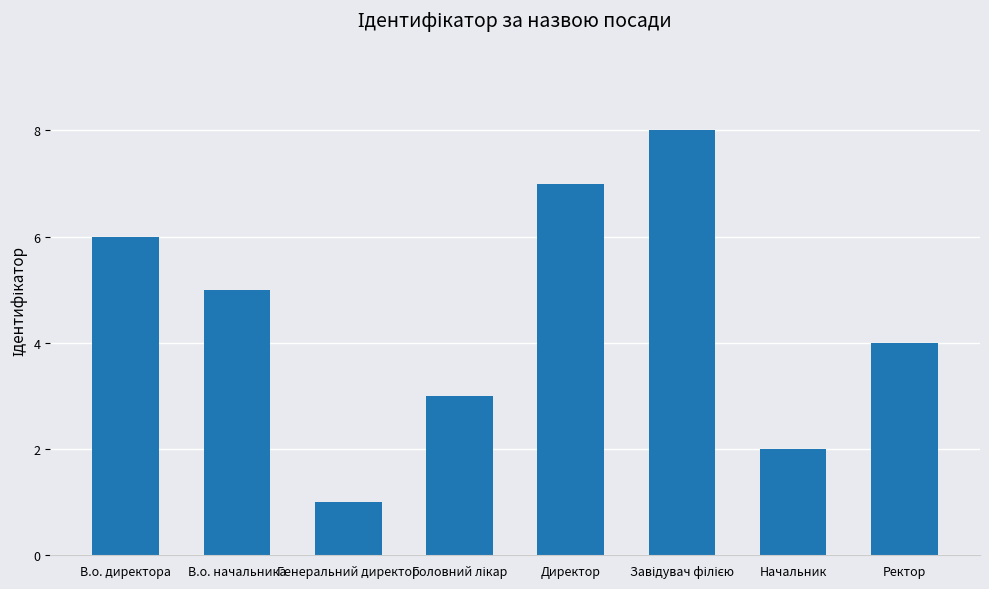

Approximately how many times larger is the value at Директор compared to В.о. начальника?

1.4